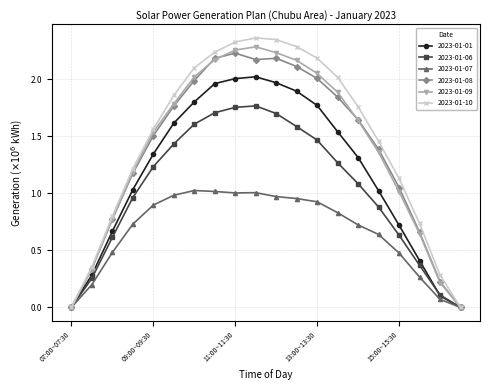

What is the difference between the maximum and minimum values in the 2023-01-07 series?

1.0